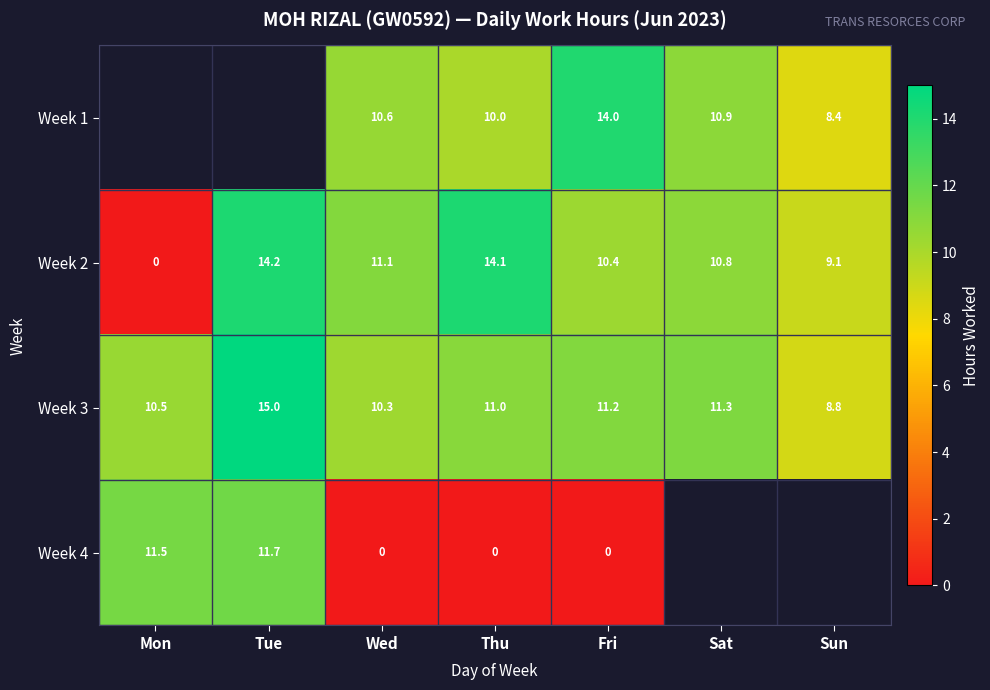

What is the minimum value for Week 3?

8.8